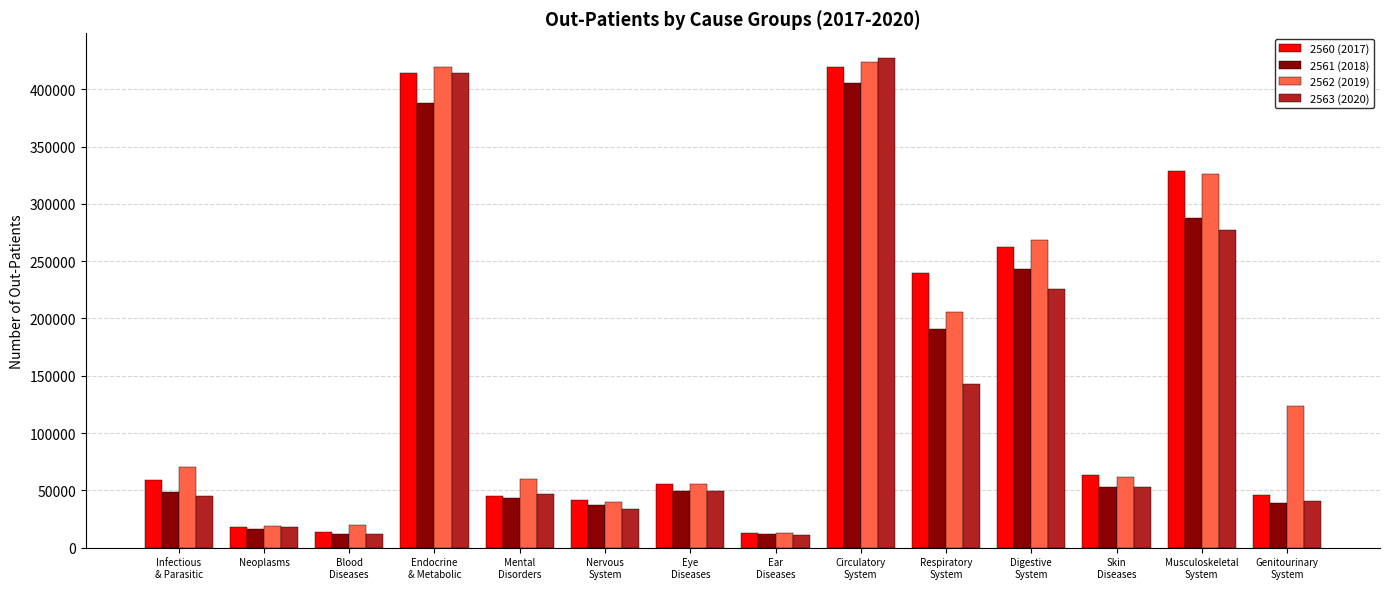

Count the number of categories in the chart.

14